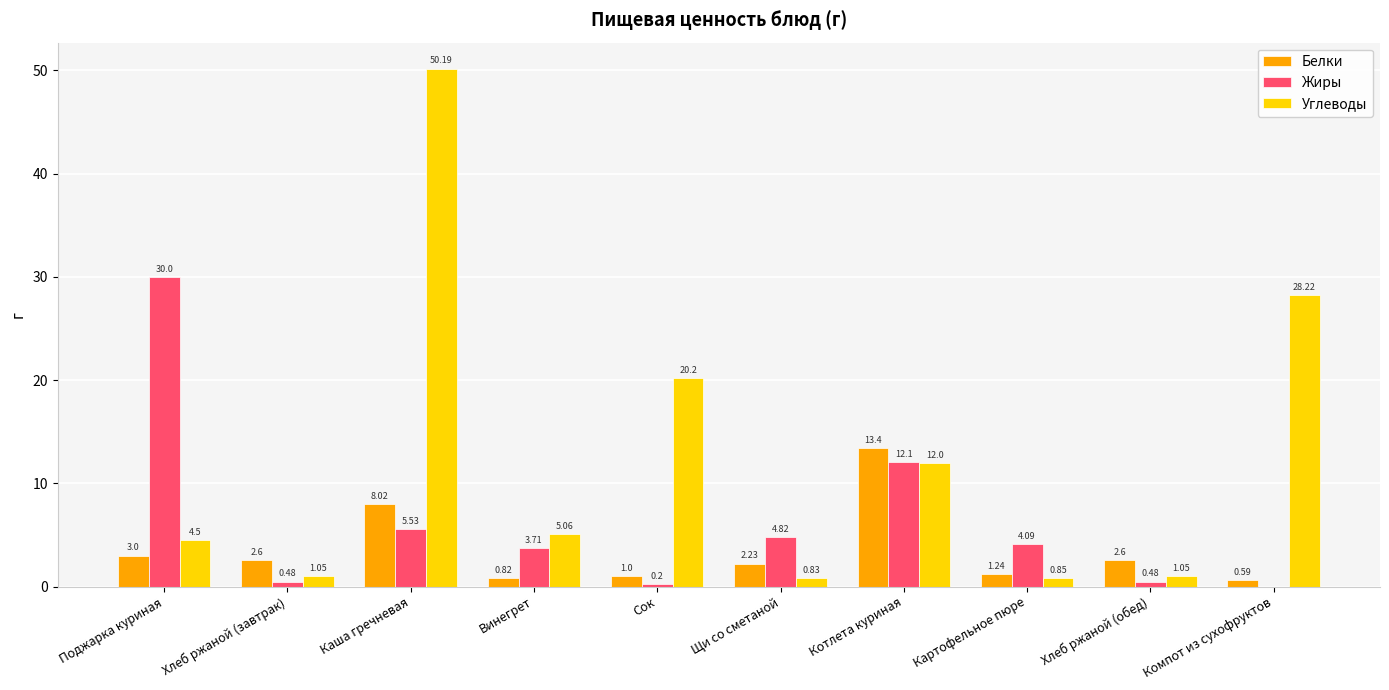

Where is Жиры nearest to the value 15?

Котлета куриная